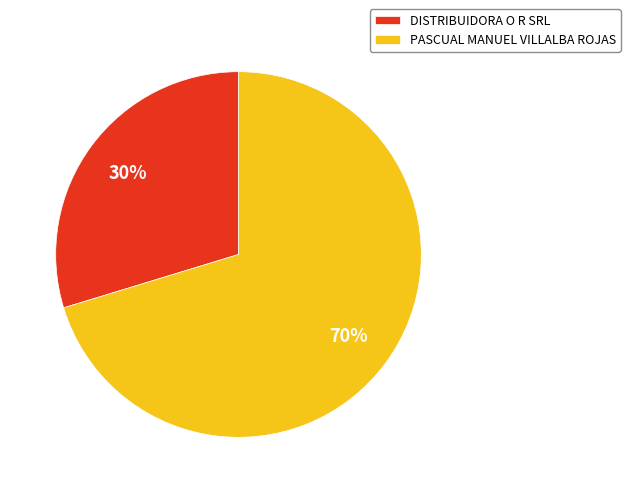

To the nearest percent, what portion does DISTRIBUIDORA O R SRL represent?

30%